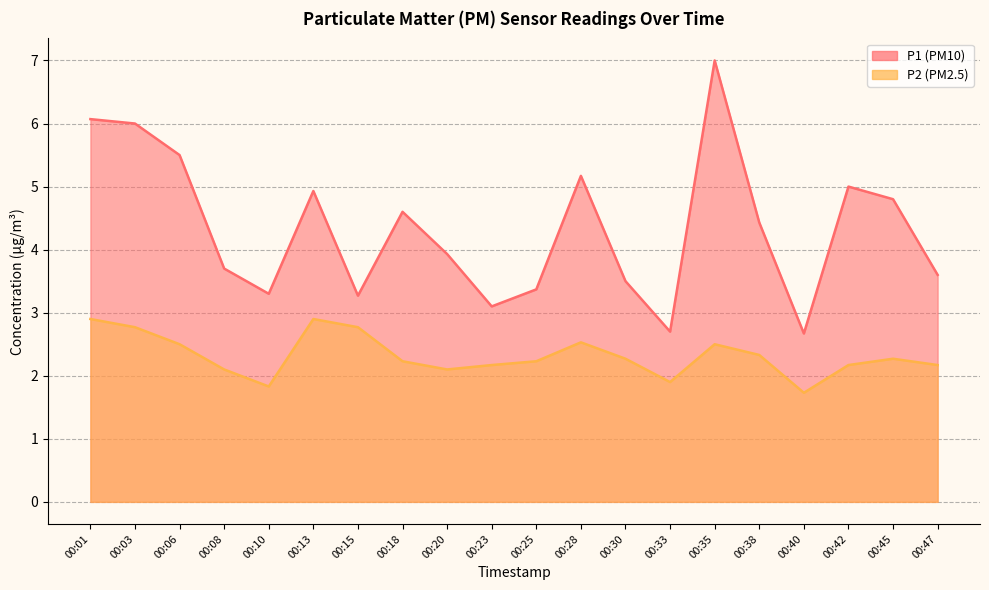

Reading left to right, extract all data points from this chart.

P1: 6.1	6.0	5.5	3.7	3.3	4.9	3.3	4.6	3.9	3.1	3.4	5.2	3.5	2.7	7.0	4.4	2.7	5.0	4.8	3.6
P2: 2.9	2.8	2.5	2.1	1.8	2.9	2.8	2.2	2.1	2.2	2.2	2.5	2.3	1.9	2.5	2.3	1.7	2.2	2.3	2.2